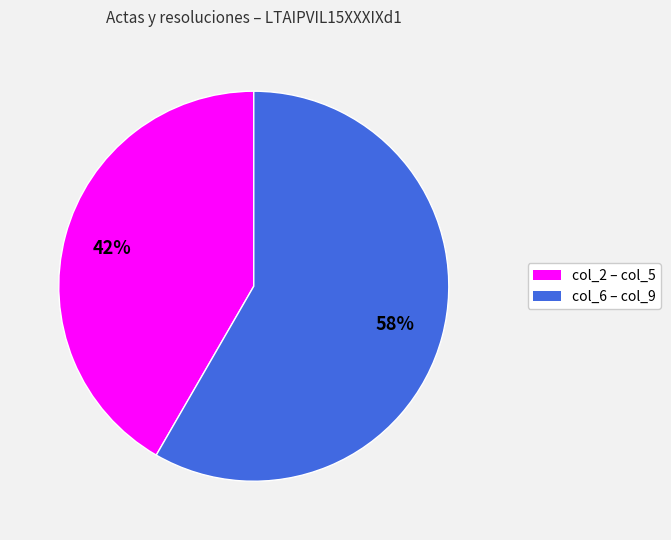

Is there a majority slice in this chart?

Yes